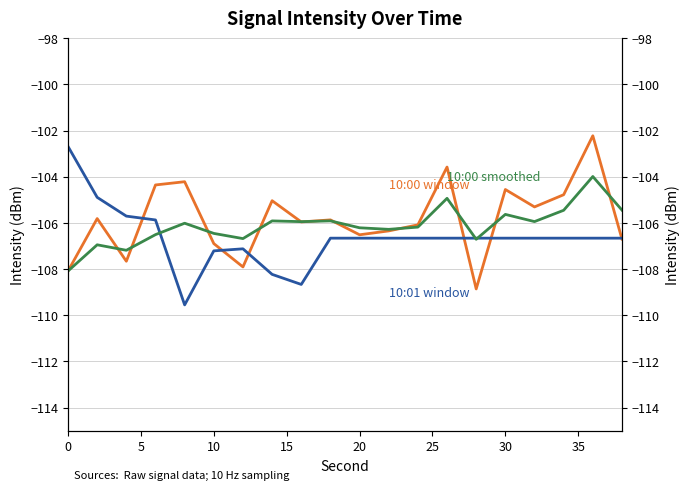

What is the difference between the maximum and minimum values in the 10:00 window series?

6.6